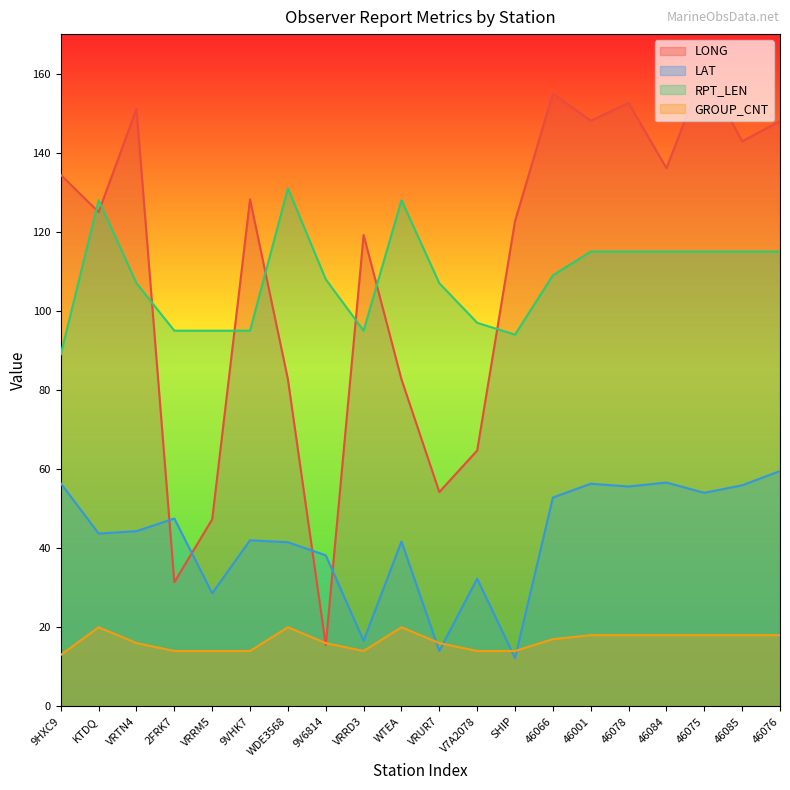

Which series has the largest total across all categories?

LONG